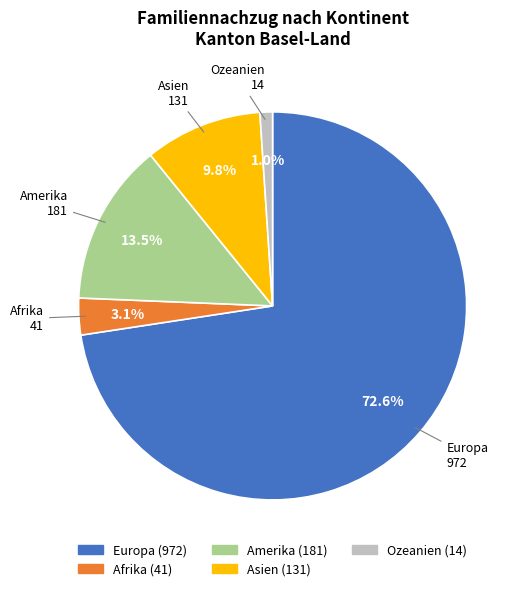

To the nearest percent, what portion does Europa represent?

73%